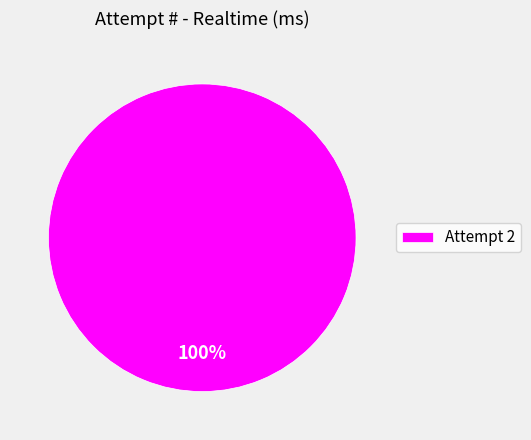

How many segments does this pie chart have?

1